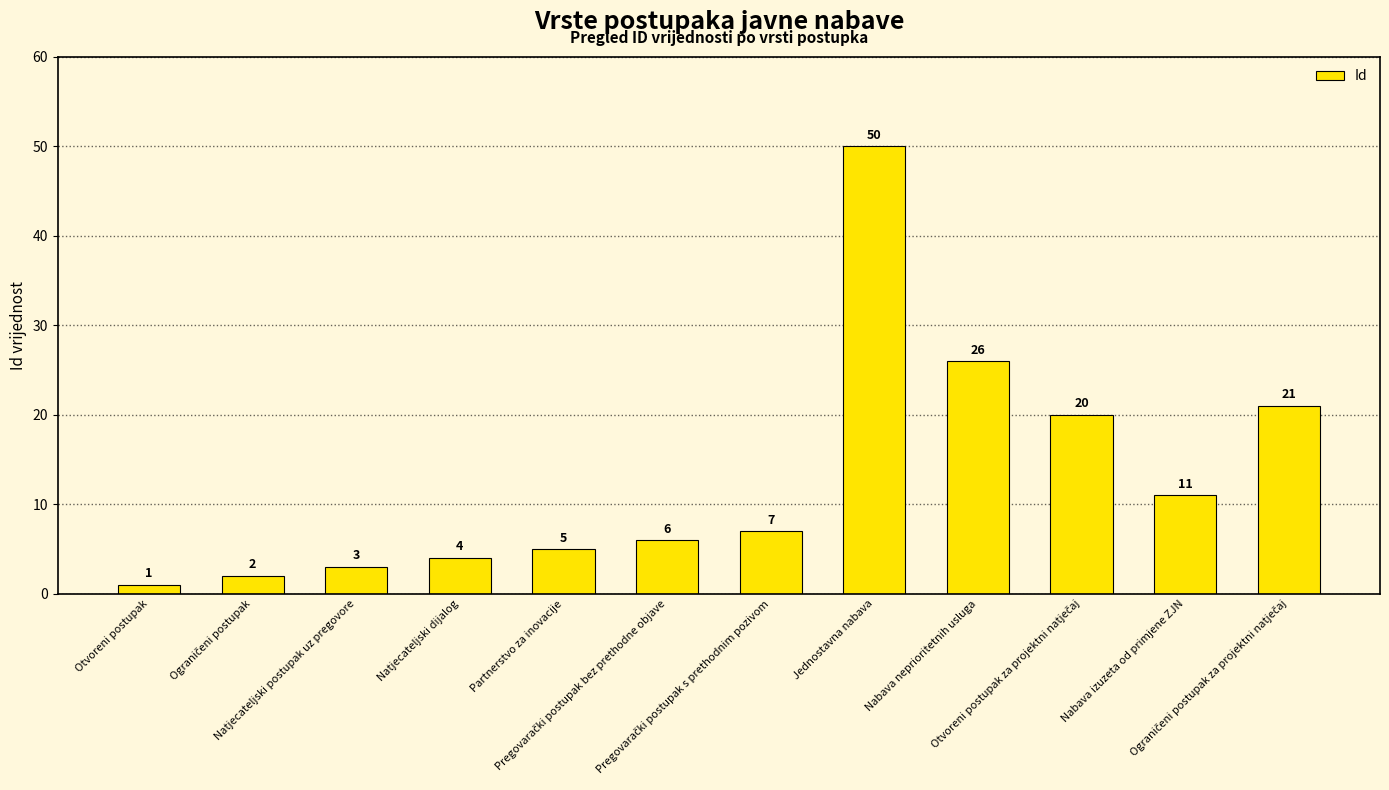

What is the greatest value displayed?

50